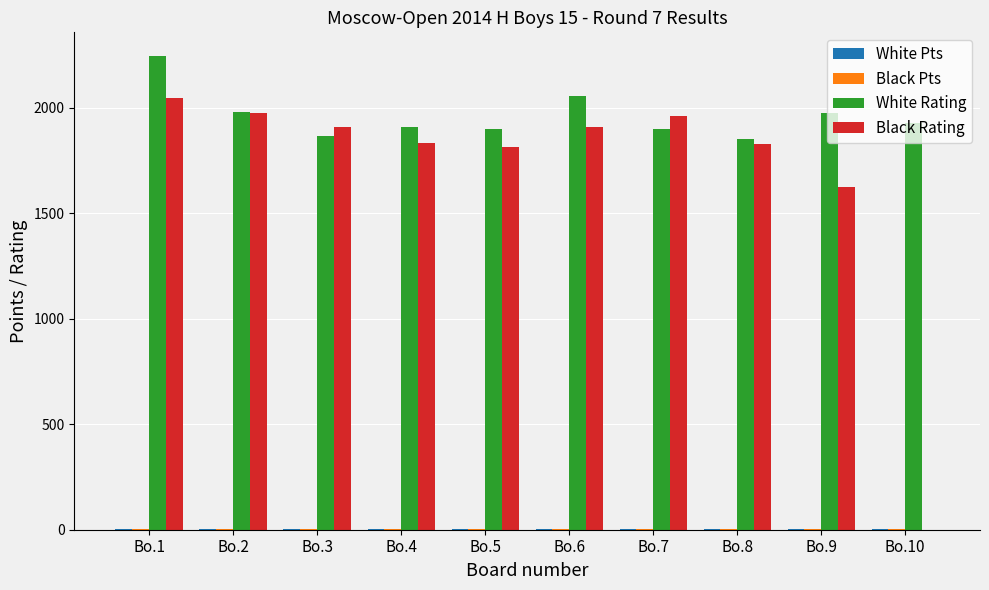

Which series has the largest total across all categories?

White Rating